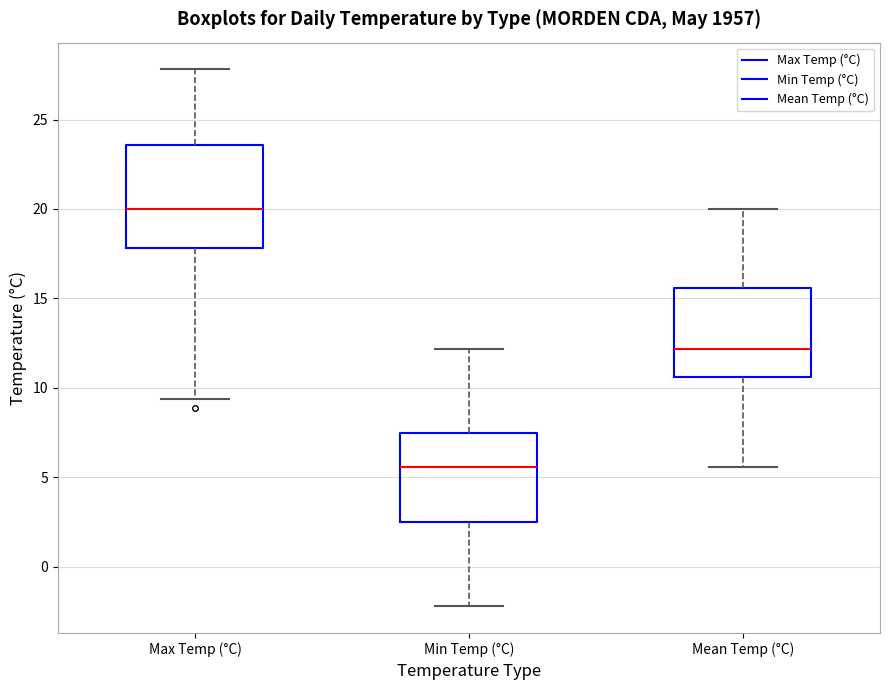

Where does the median line of the box for Min Temp (°C) sit on the y-axis? The values are not printed on the chart, so give them approximately, as read against the axis.

5.5